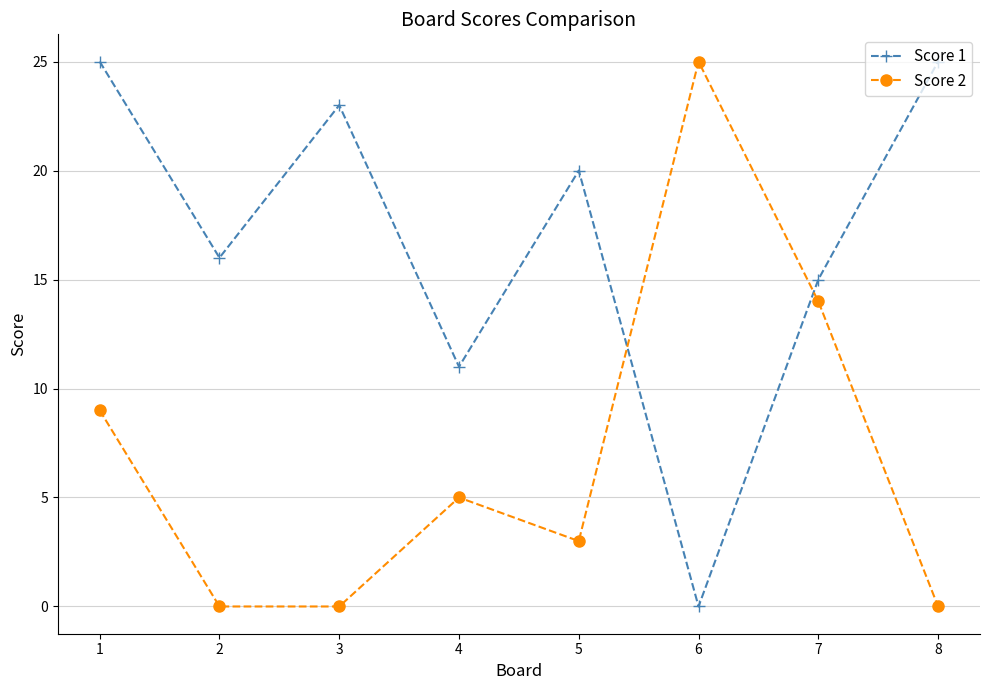

Is it true that Score 1 equals 7 at 8?

False